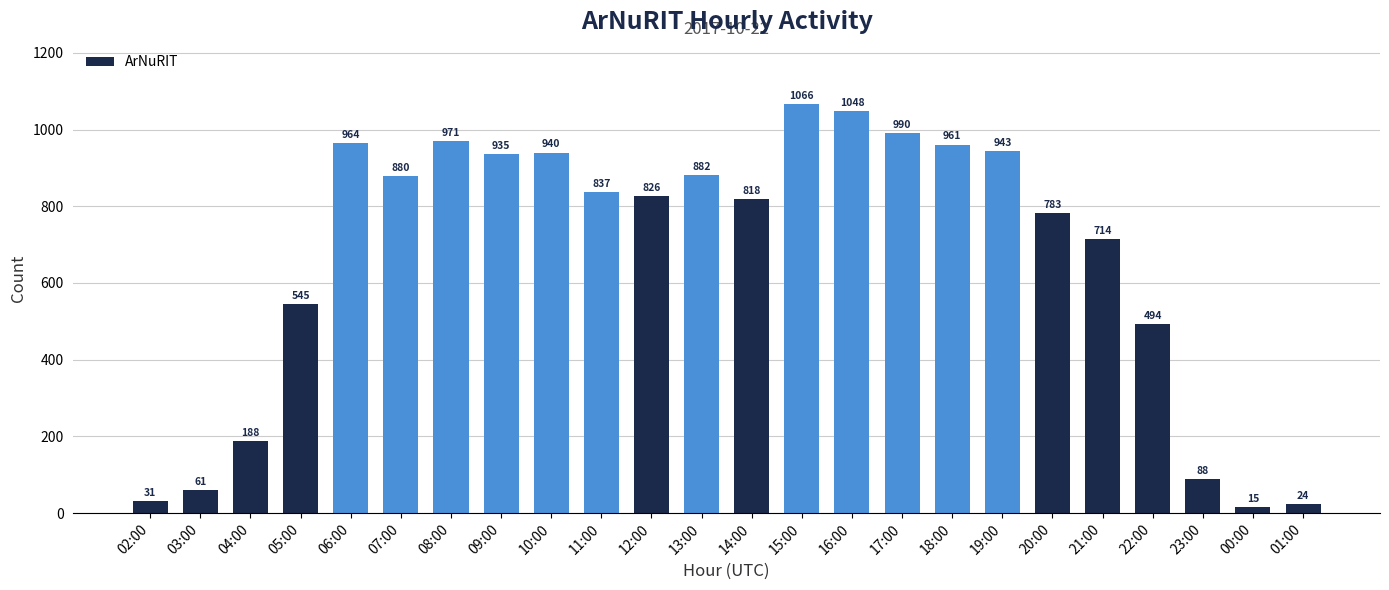

What is the sum of all values?

16004